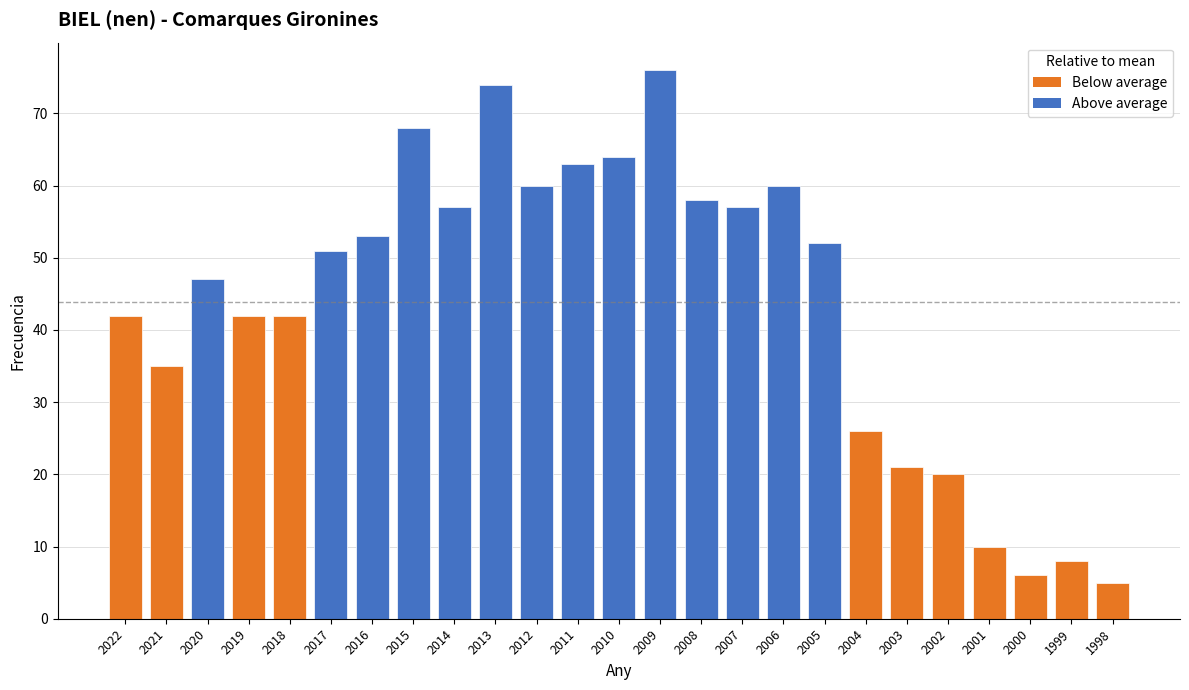

What is the value of the 25th bar from the left?

5